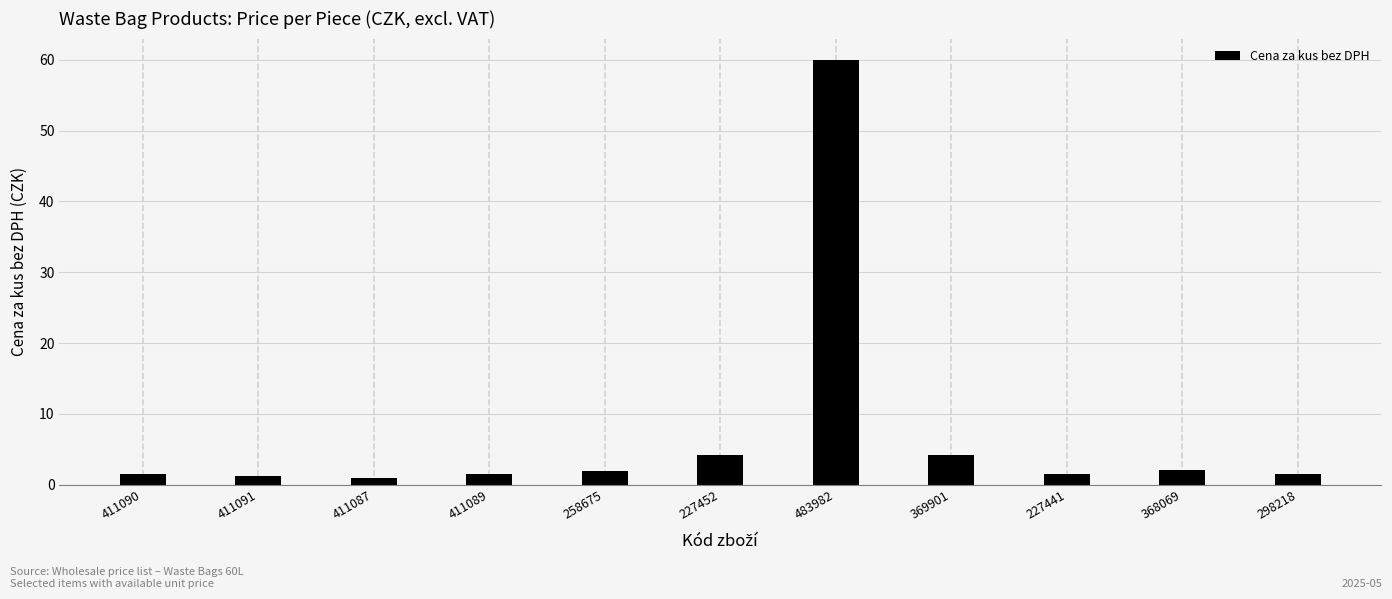

What is the value of the 9th bar from the left?

1.5